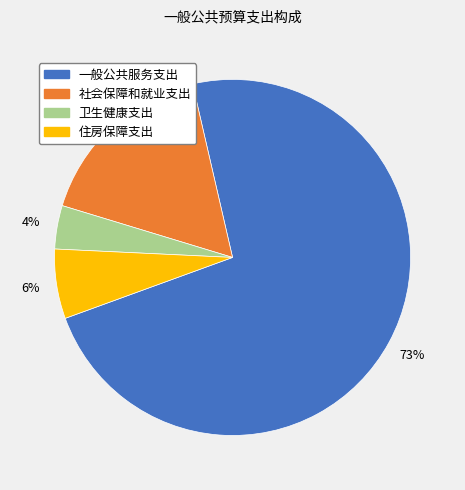

To the nearest percent, what is the difference between the largest and smallest slice percentages?

69%